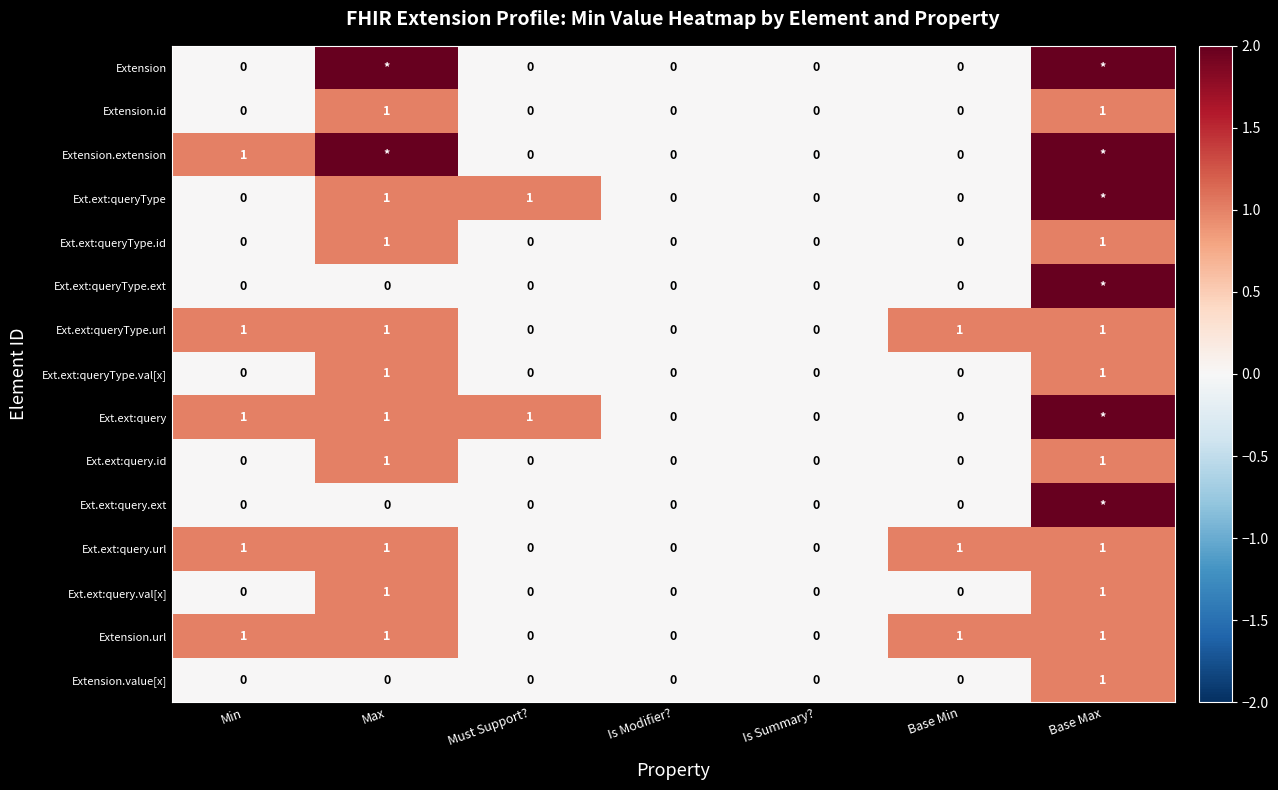

The value of Ext.ext:query at Must Support? is 0. True or false?

False